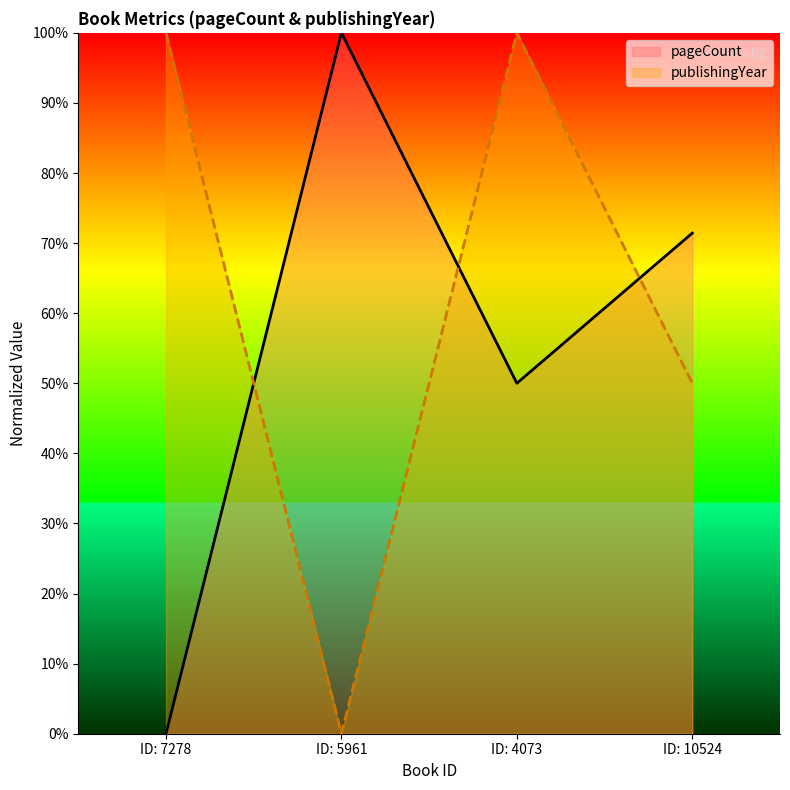

Which category has the lowest value in the pageCount series?

ID: 7278